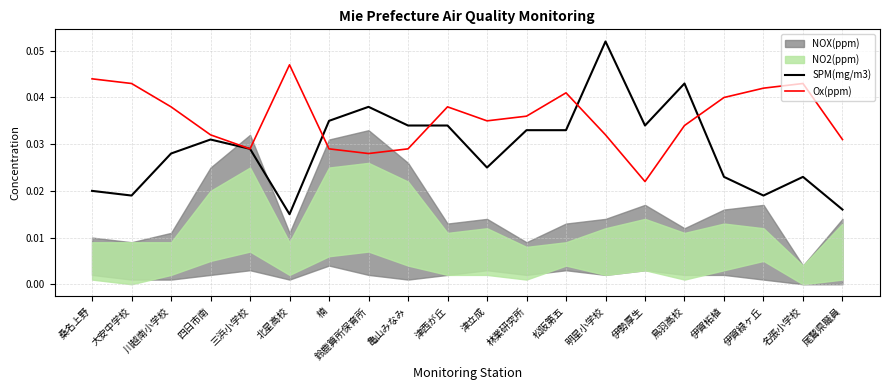

Where is Ox(ppm) nearest to the value 0?

伊勢厚生